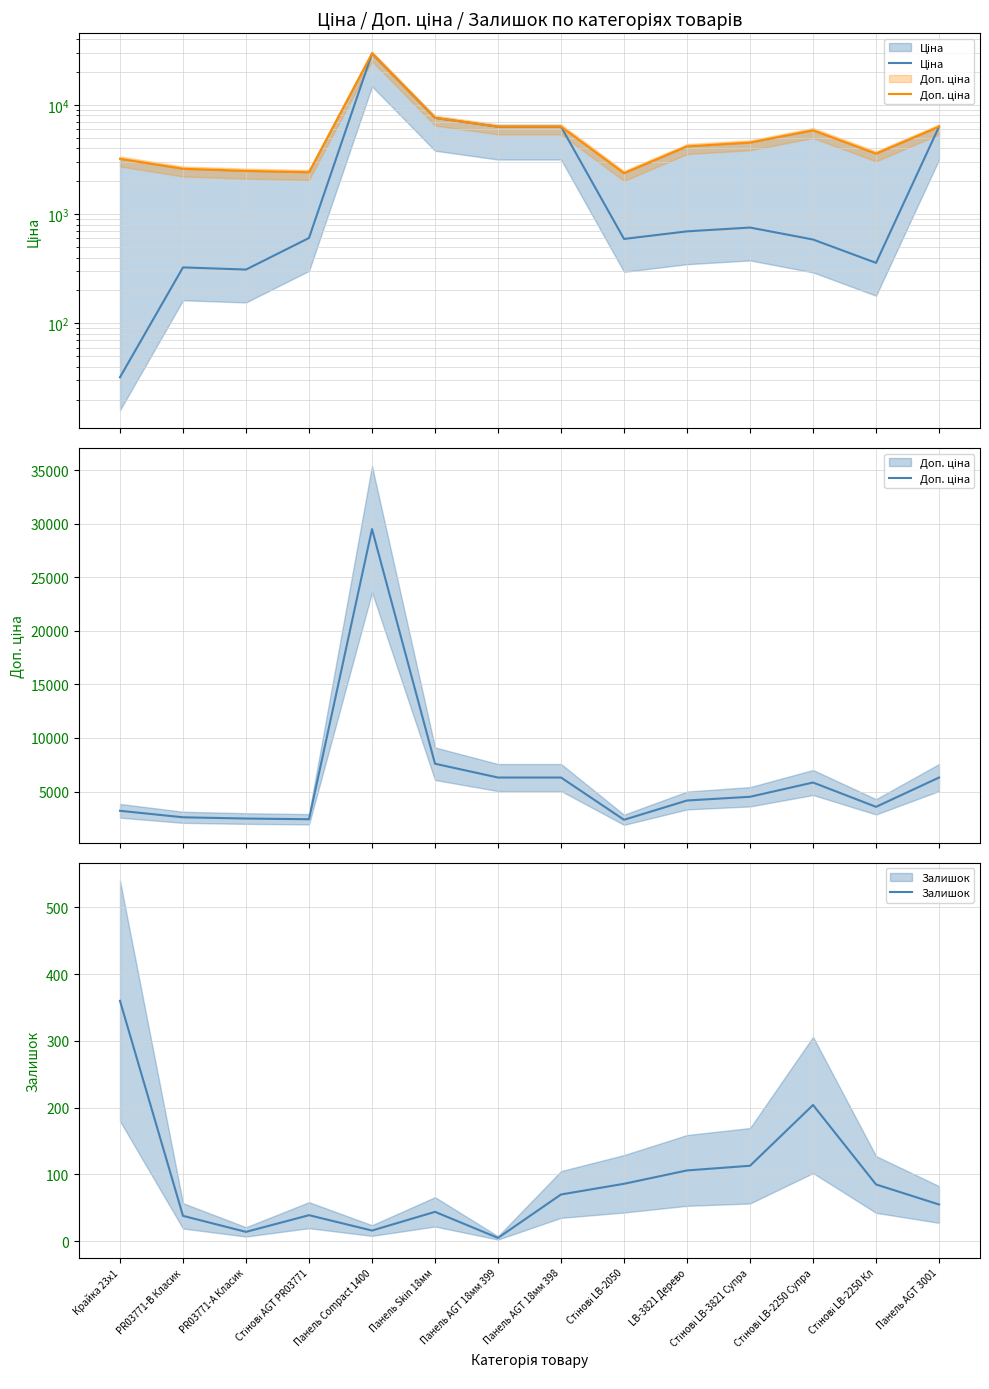

What position from the right is Стінові LB-2250 Супра?

3